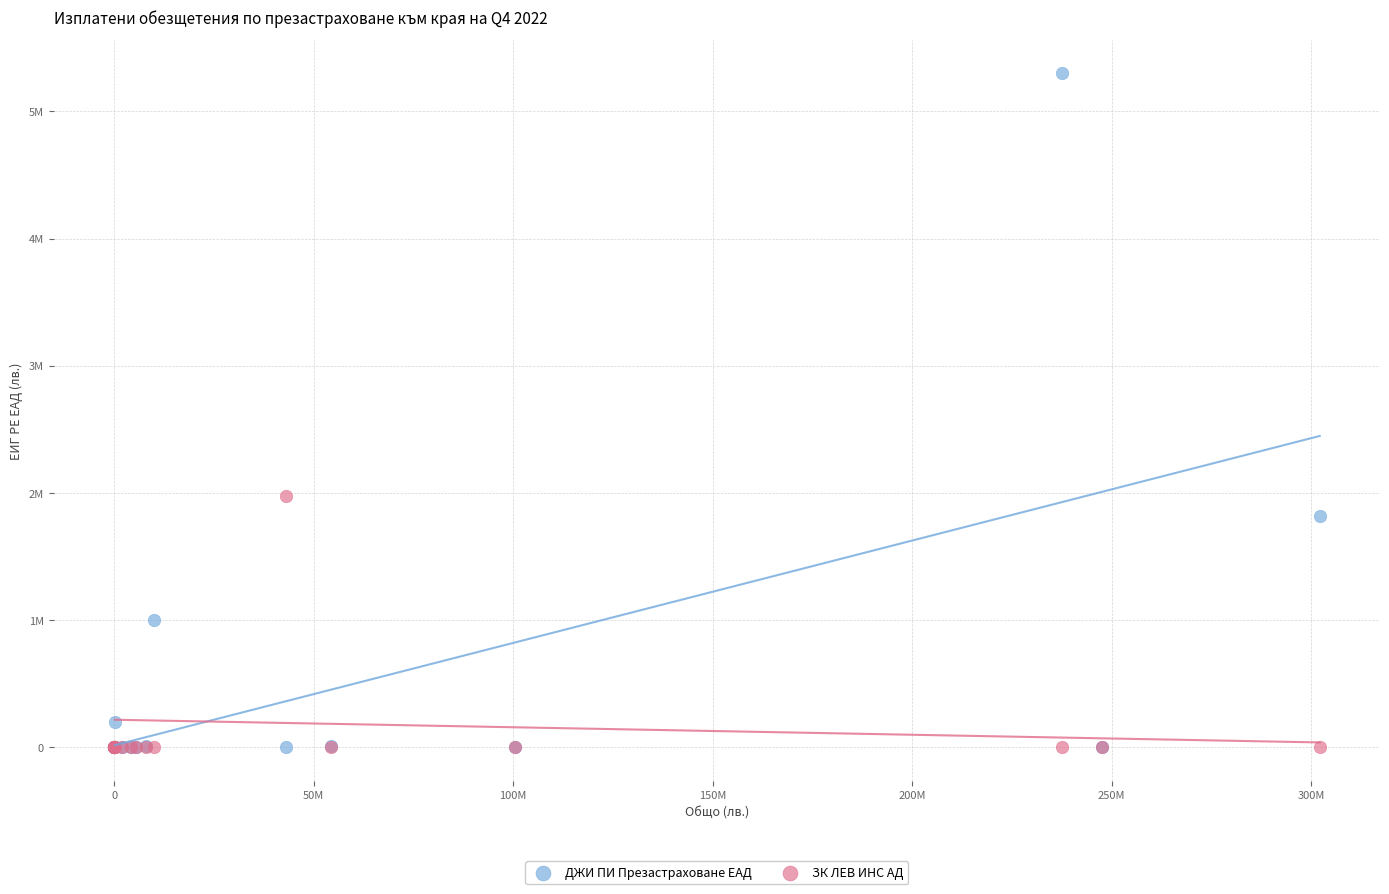

Which series contains the highest Y value?

ДЖИ ПИ Презастраховане ЕАД